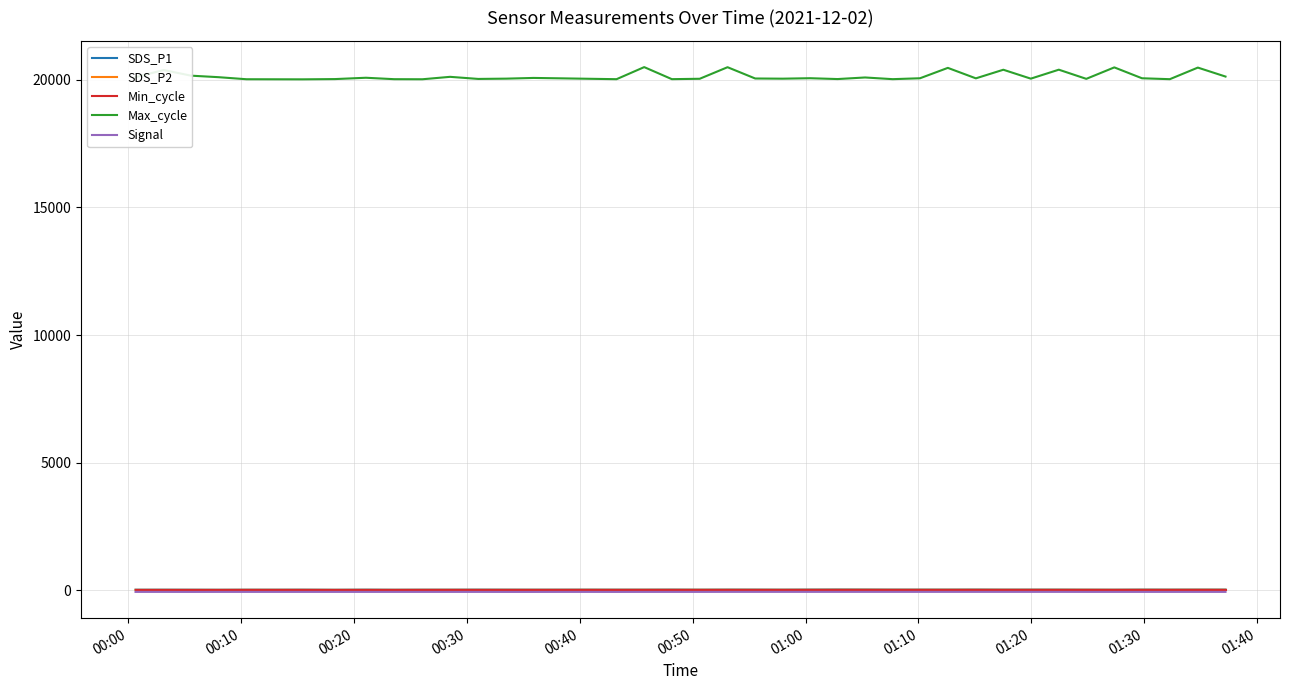

What is the lowest value of the Max_cycle series?

20018.0